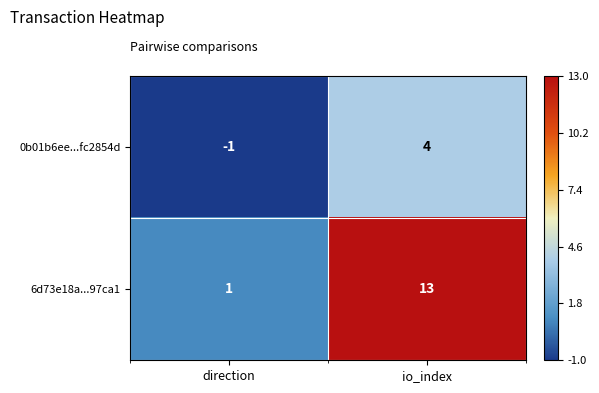

Where is 0b01b6ee...fc2854d nearest to the value 1?

direction